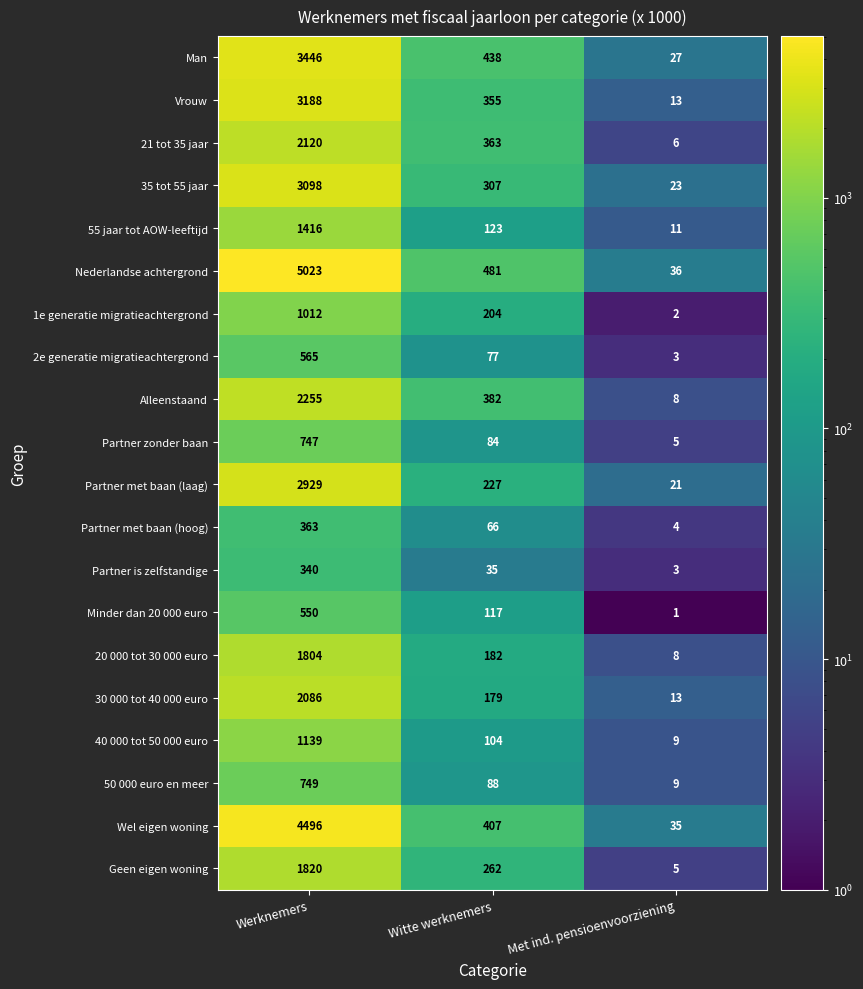

Rank the series at Witte werknemers from highest to lowest value.

Nederlandse achtergrond, Man, Wel eigen woning, Alleenstaand, 21 tot 35 jaar, Vrouw, 35 tot 55 jaar, Geen eigen woning, Partner met baan (laag), 1e generatie migratieachtergrond, 20 000 tot 30 000 euro, 30 000 tot 40 000 euro, 55 jaar tot AOW-leeftijd, Minder dan 20 000 euro, 40 000 tot 50 000 euro, 50 000 euro en meer, Partner zonder baan, 2e generatie migratieachtergrond, Partner met baan (hoog), Partner is zelfstandige